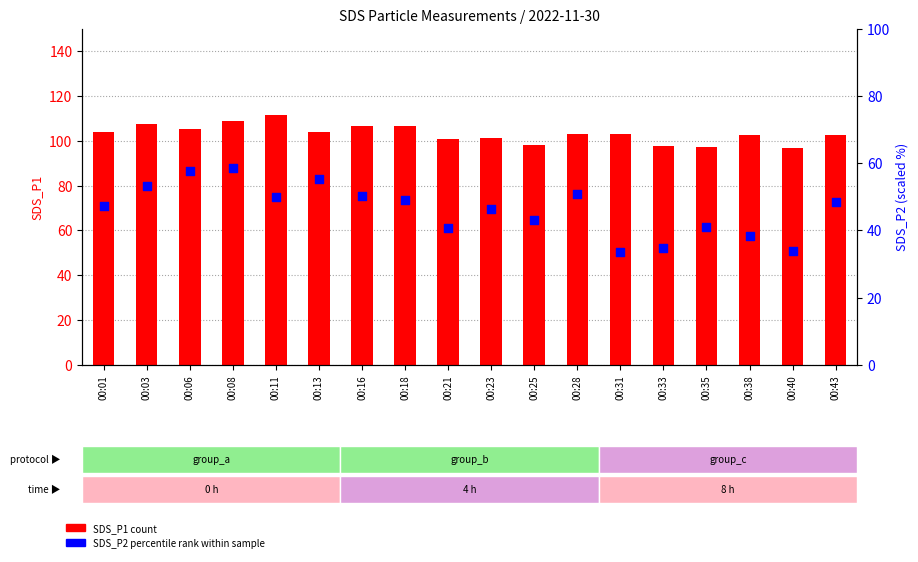

Which series reaches the minimum Y coordinate?

SDS_P2 (percentile rank)